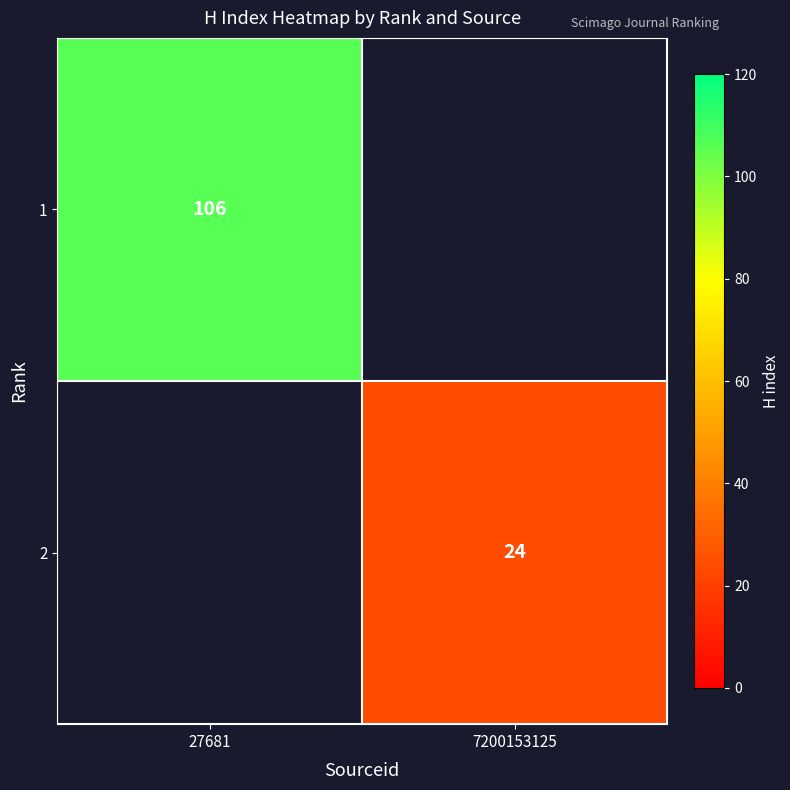

The value of 1 at 27681 is 151. True or false?

False